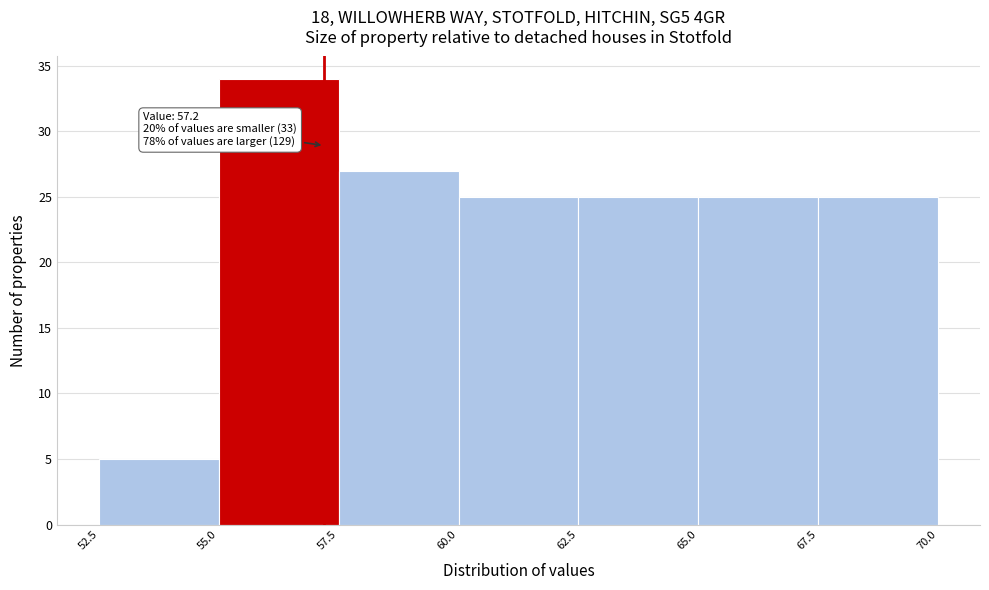

Which range on the x-axis has the tallest bar?

55.0 to 57.5